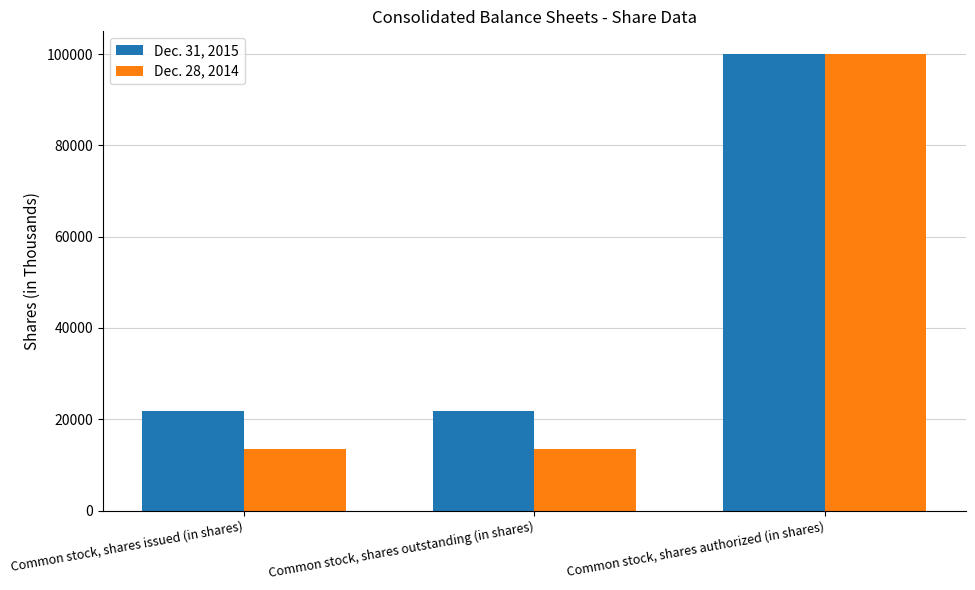

Which series has the widest spread of values?

Dec. 28, 2014